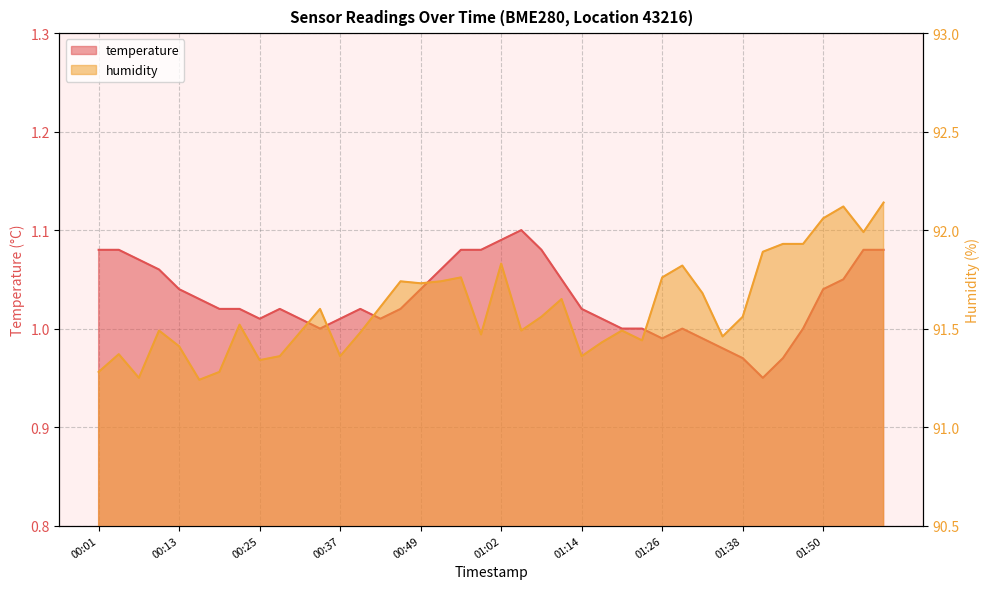

Which category has the lowest value in the temperature series?

01:41